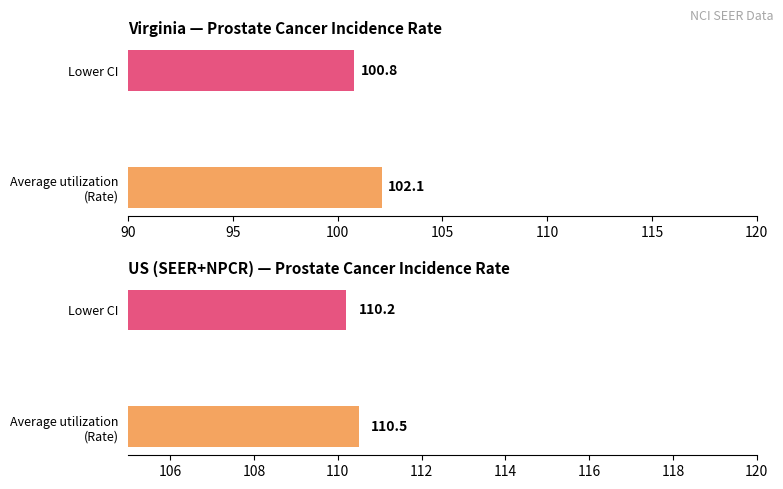

What is the total value across all series at Lower CI?

211.0